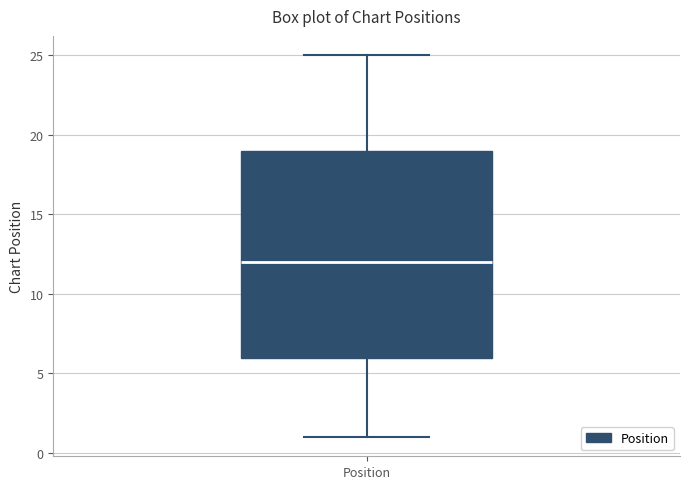

Where is the lower edge of the box for Position on the y-axis? The values are not printed on the chart, so give them approximately, as read against the axis.

6